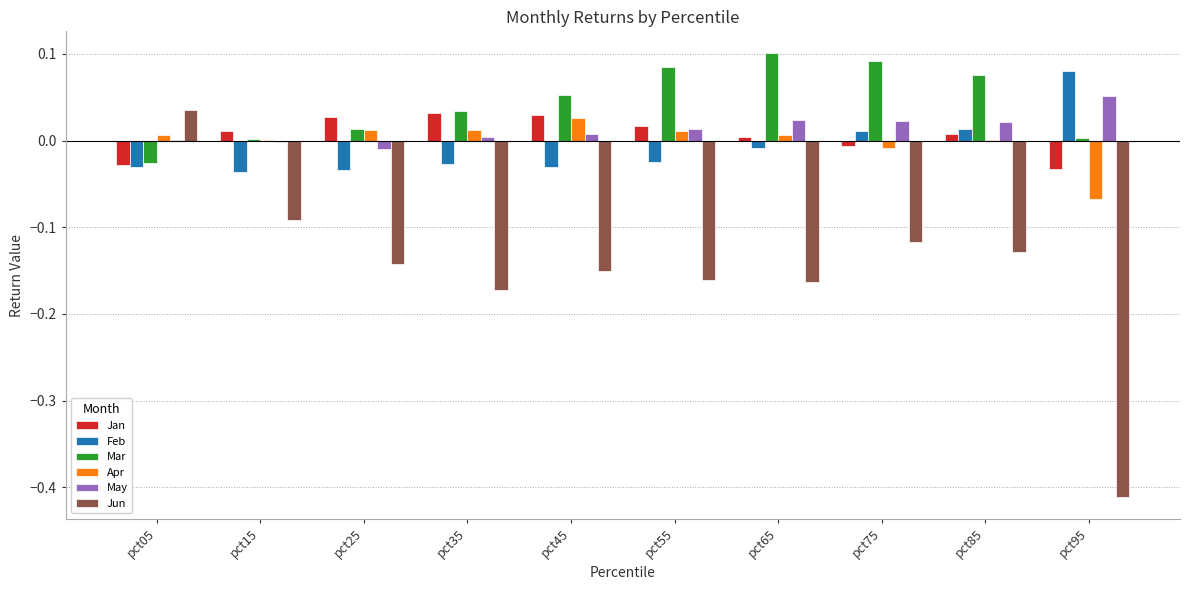

Which category has the highest value across all series?

pct65